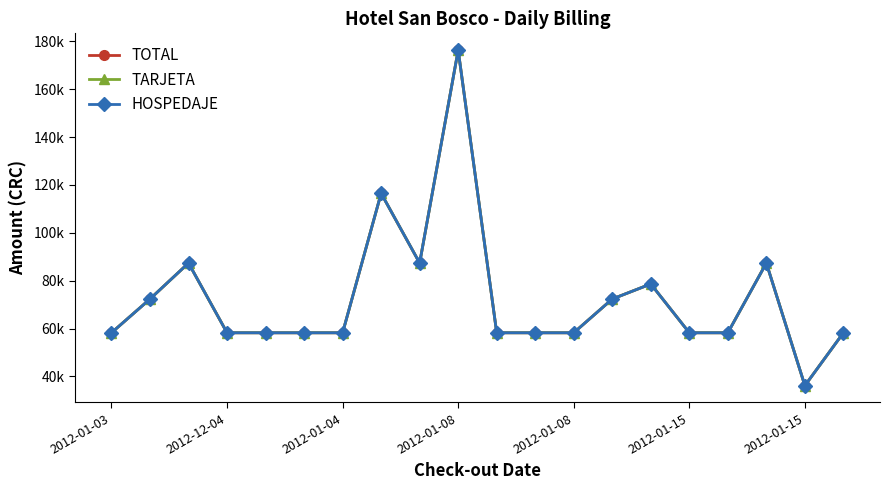

What is the greatest value displayed?

176330.9